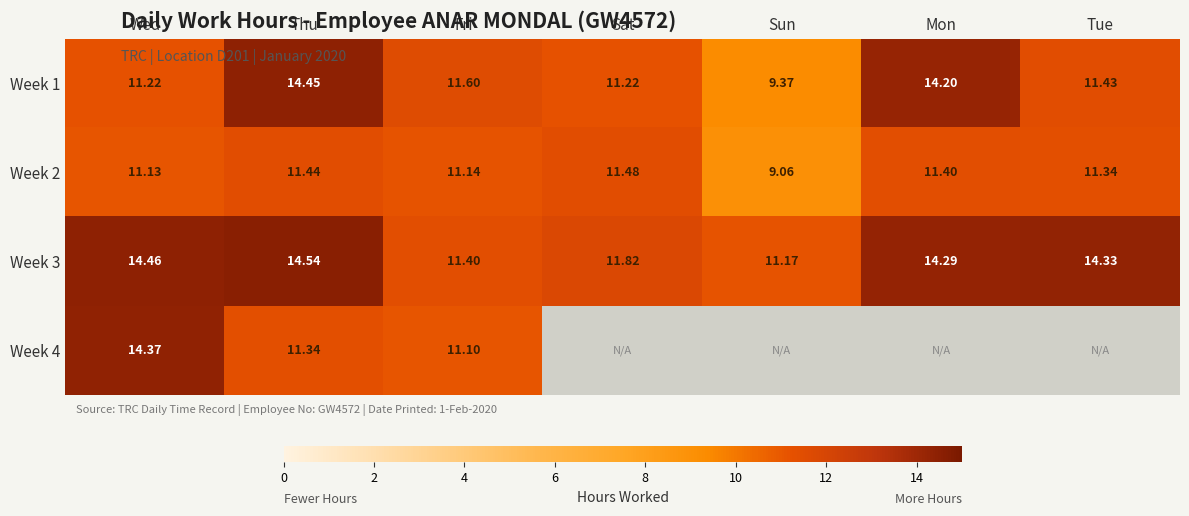

What is the sum of all Week 3 values?

92.0